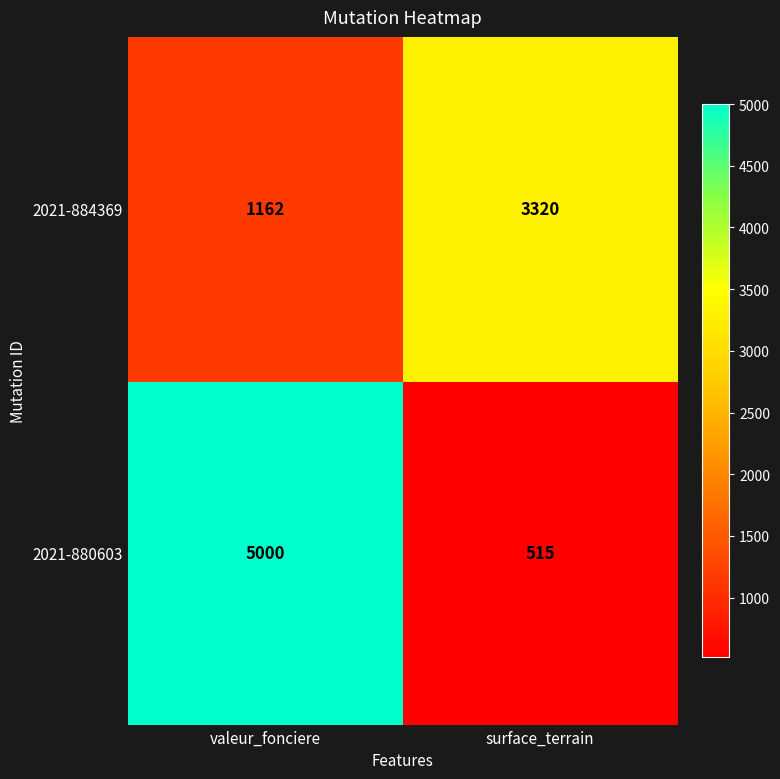

At which label is 2021-884369 closest to 2241?

valeur_fonciere